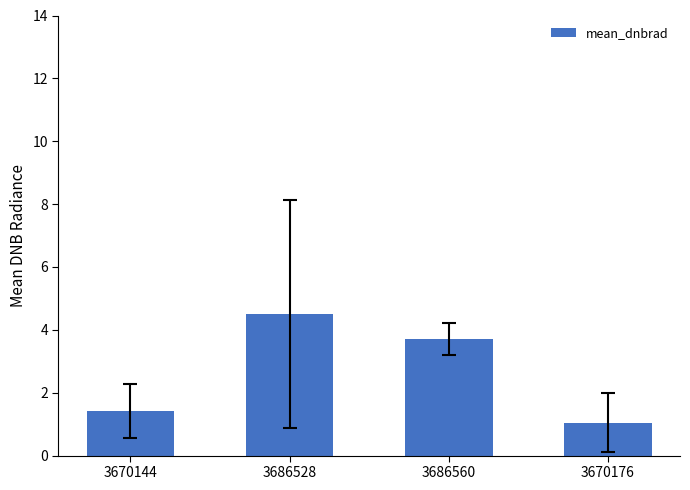

What is the sum of all values?

10.7